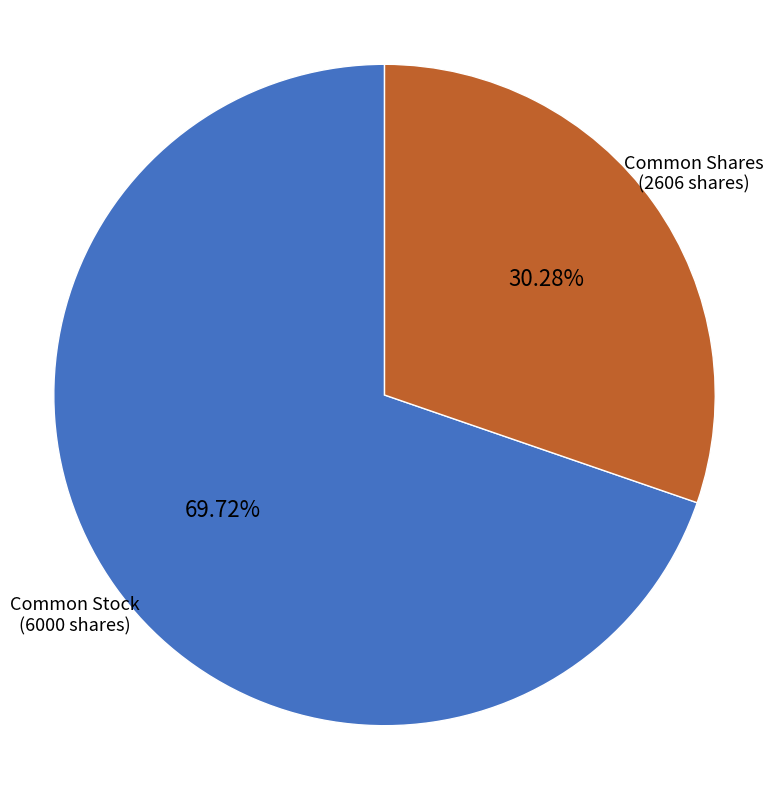

Approximately how many times larger is the value at Common Shares compared to Common Stock?

0.4